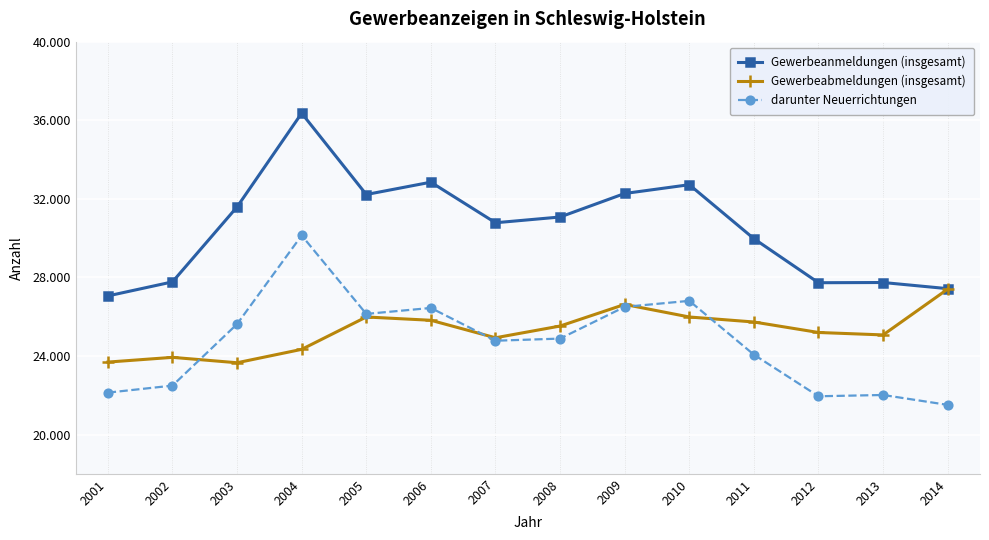

What are all the series names shown in the legend?

Gewerbeanmeldungen (insgesamt), Gewerbeabmeldungen (insgesamt), darunter Neuerrichtungen